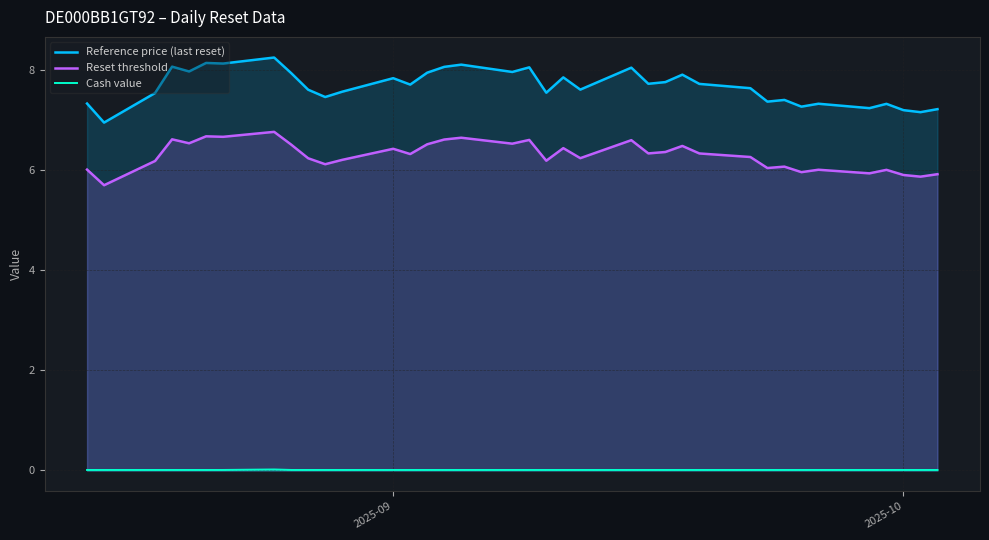

Which series has the widest spread of values?

Reference price (last reset)